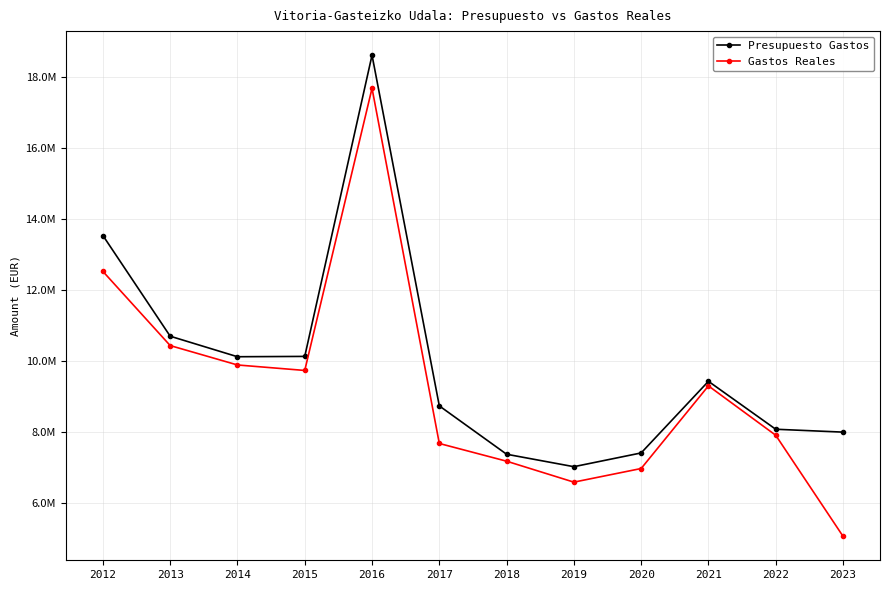

What is the difference between the maximum and minimum values in the Gastos Reales series?

12604072.3